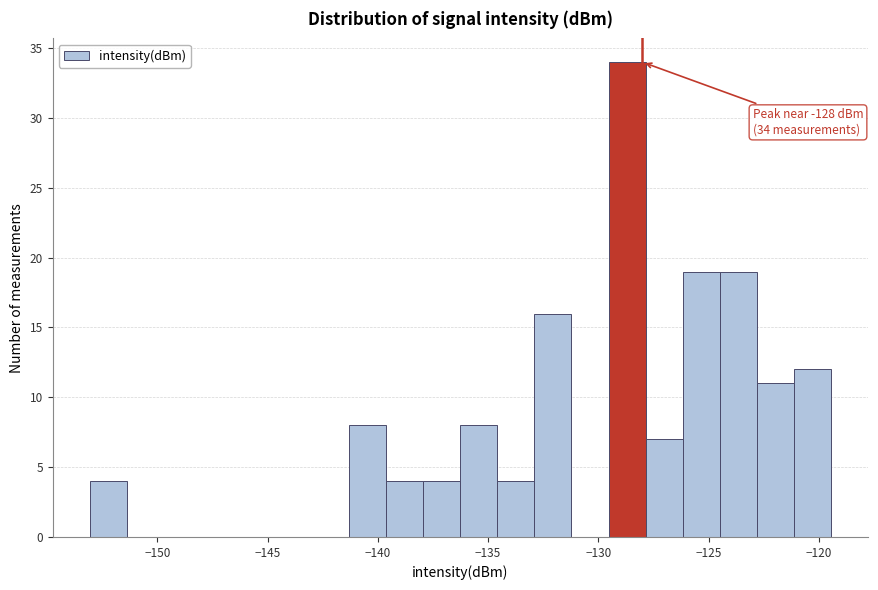

Read against the x-axis, roughly where is the centre of the tallest bar?

-128.5